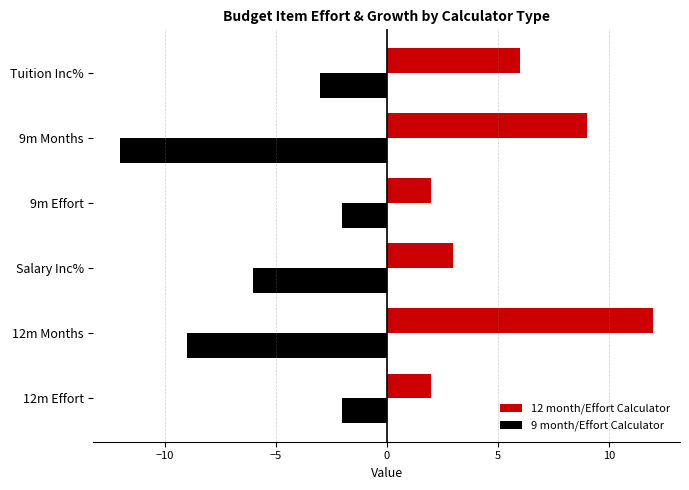

What is the maximum value shown in the chart?

12.0